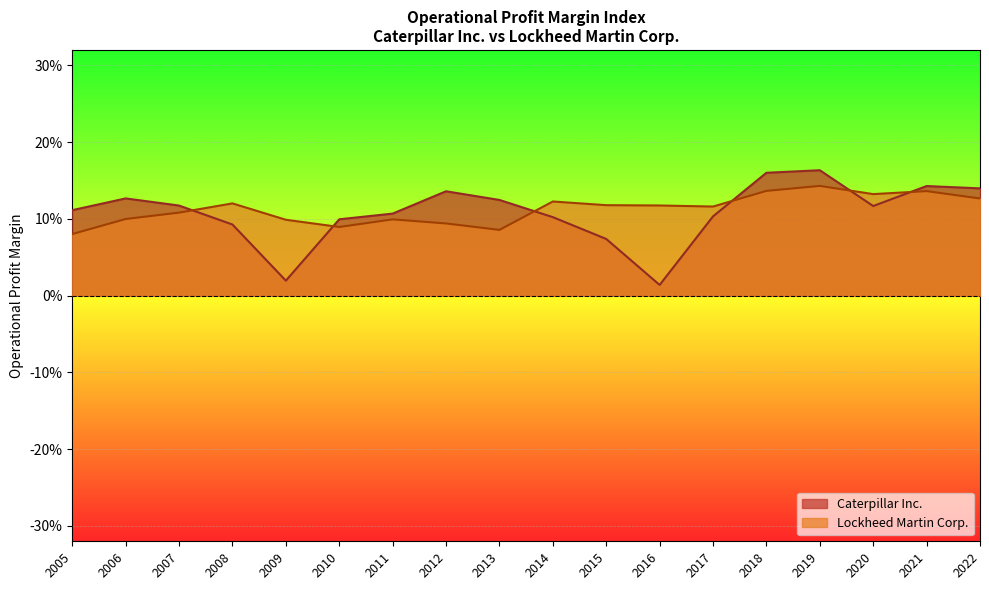

Does the chart display data point markers on the line(s)?

No